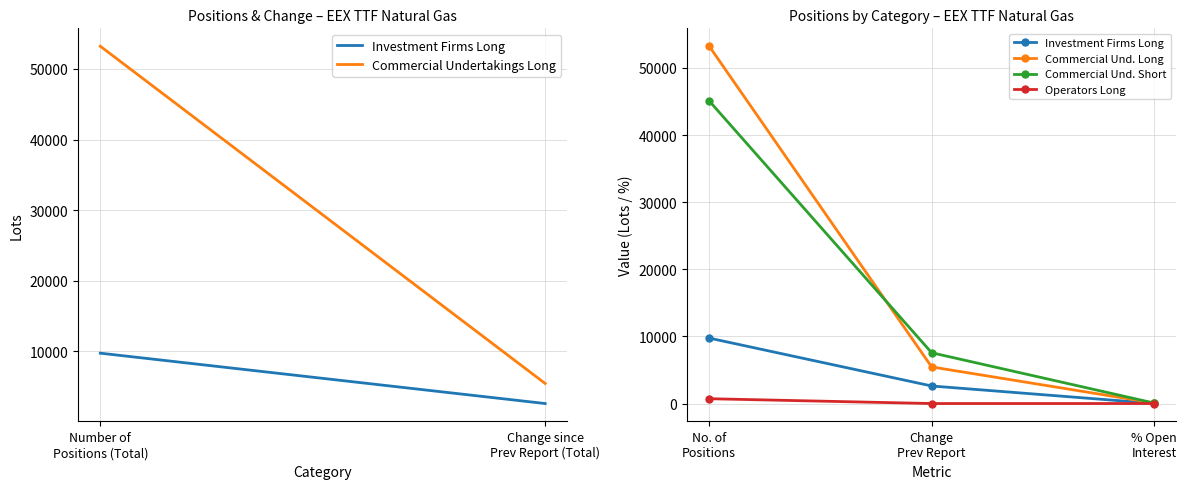

What is the greatest value displayed?

53229.0